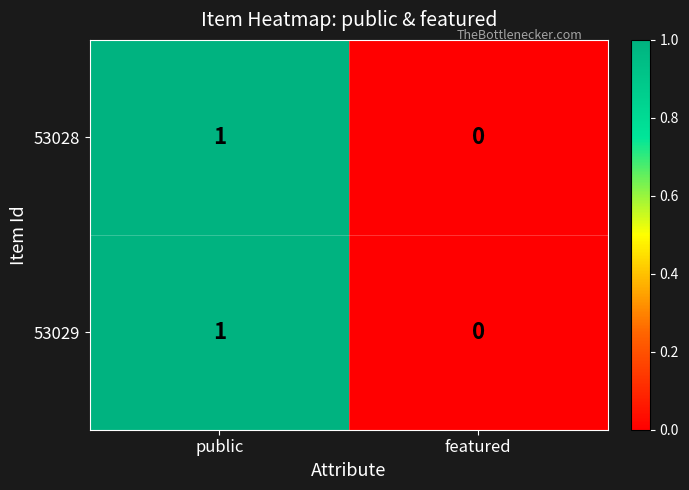

How many categories are shown in the chart?

2